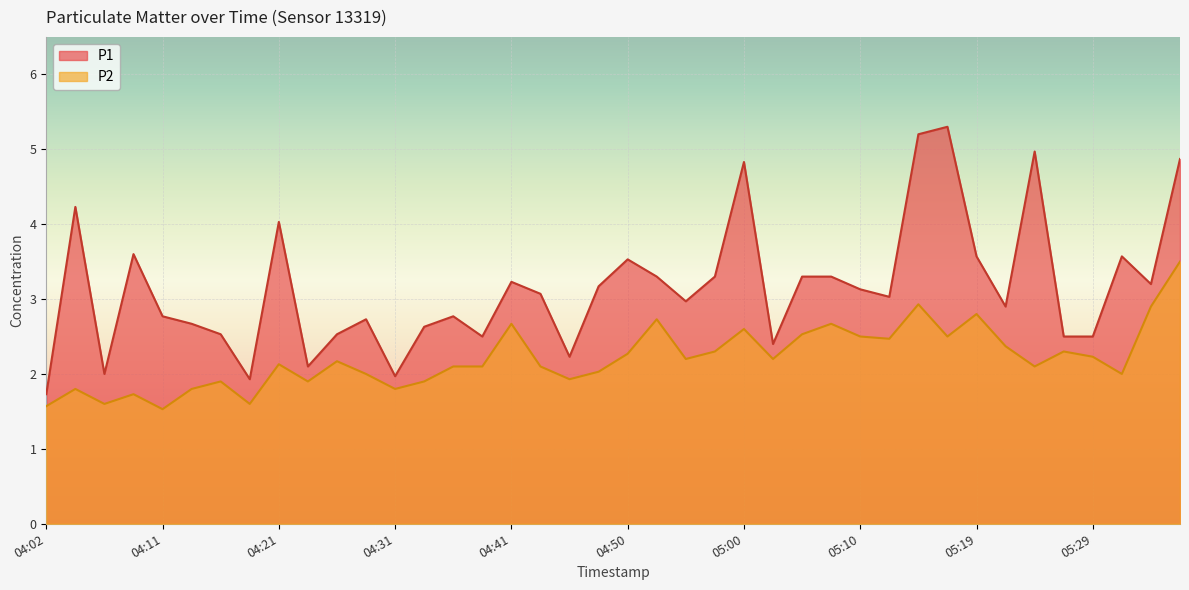

List the labels in order of P1 value, smallest first.

04:02, 04:19, 04:31, 04:06, 04:24, 04:45, 05:02, 04:38, 05:27, 05:29, 04:16, 04:26, 04:33, 04:14, 04:28, 04:11, 04:36, 05:22, 04:55, 05:12, 04:43, 05:10, 04:48, 05:34, 04:41, 04:53, 04:58, 05:05, 05:07, 04:50, 05:19, 05:32, 04:09, 04:21, 04:04, 05:00, 05:37, 05:24, 05:15, 05:17